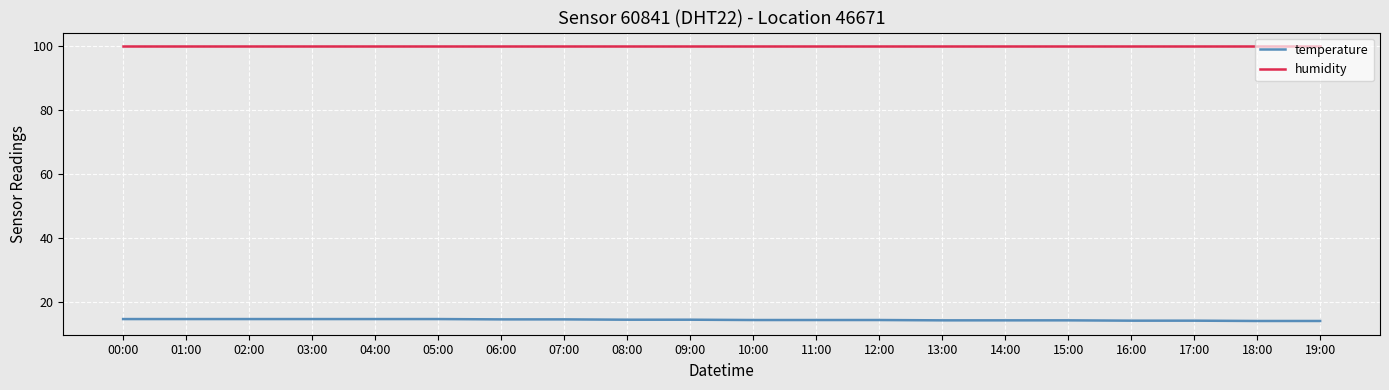

What is the lowest value of the temperature series?

14.2